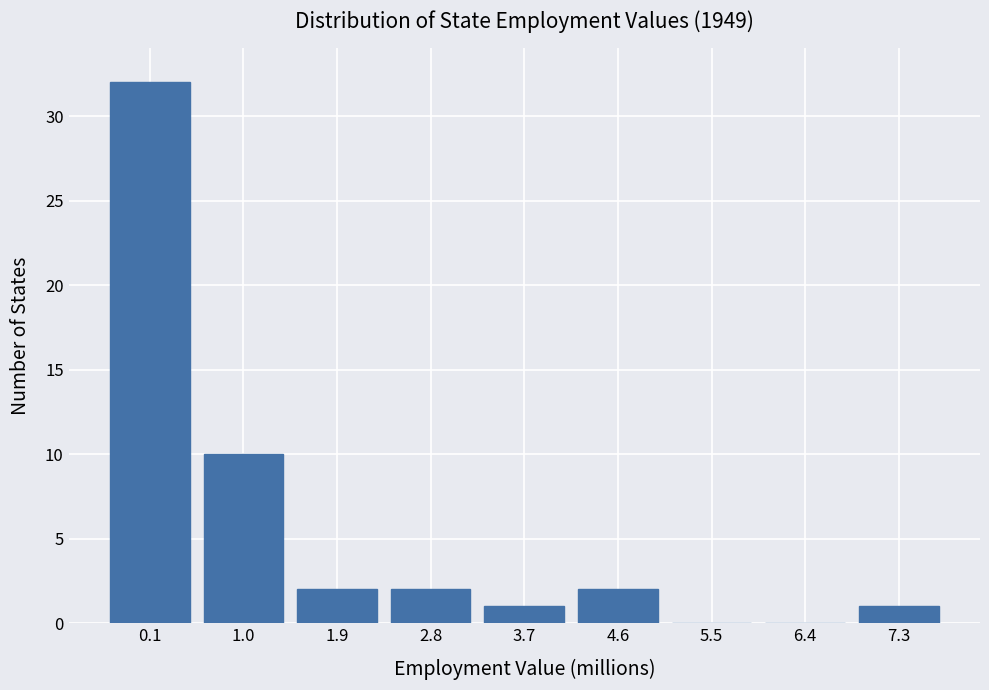

Reading right to left, transcribe all the data shown in this chart.

7.3=1	6.4=0	5.5=0	4.6=2	3.7=1	2.8=2	1.9=2	1.0=10	0.1=32